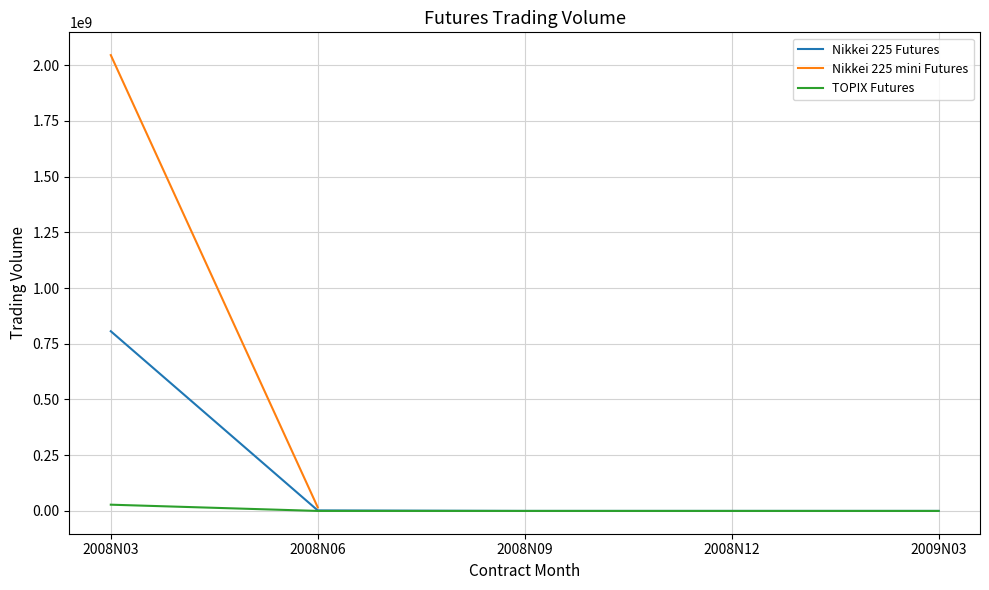

The value of TOPIX Futures at 2008N03 is 28021346. True or false?

True